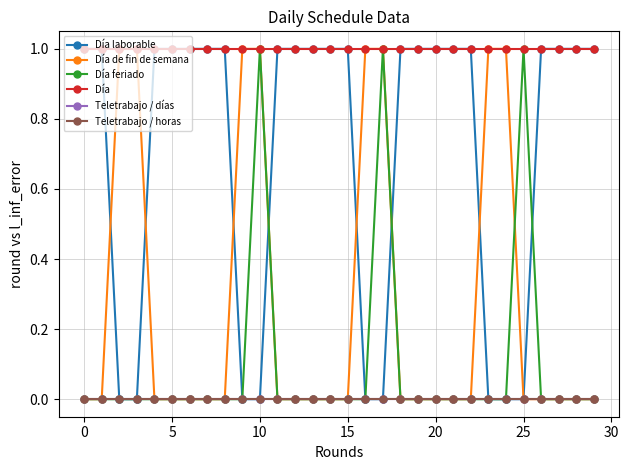

Is this an area chart (filled region under the line)?

No